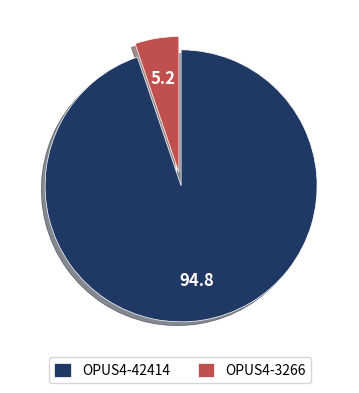

Which has a higher value, OPUS4-3266 or OPUS4-42414?

OPUS4-42414